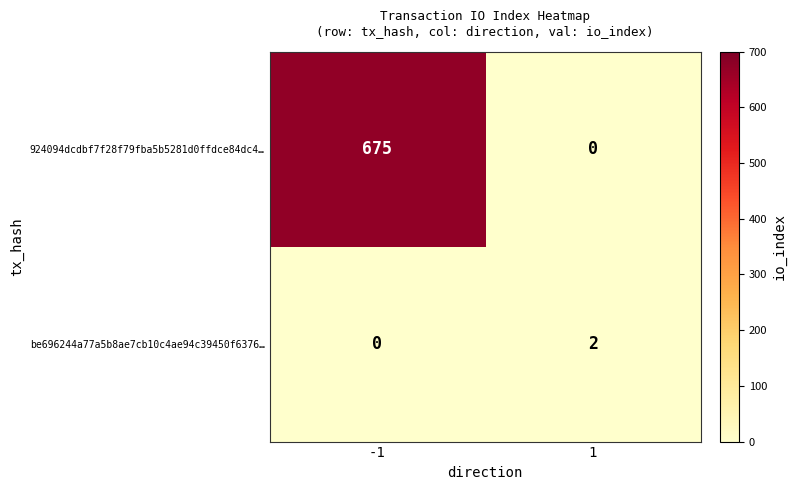

At which category is the sum across all series the highest?

-1